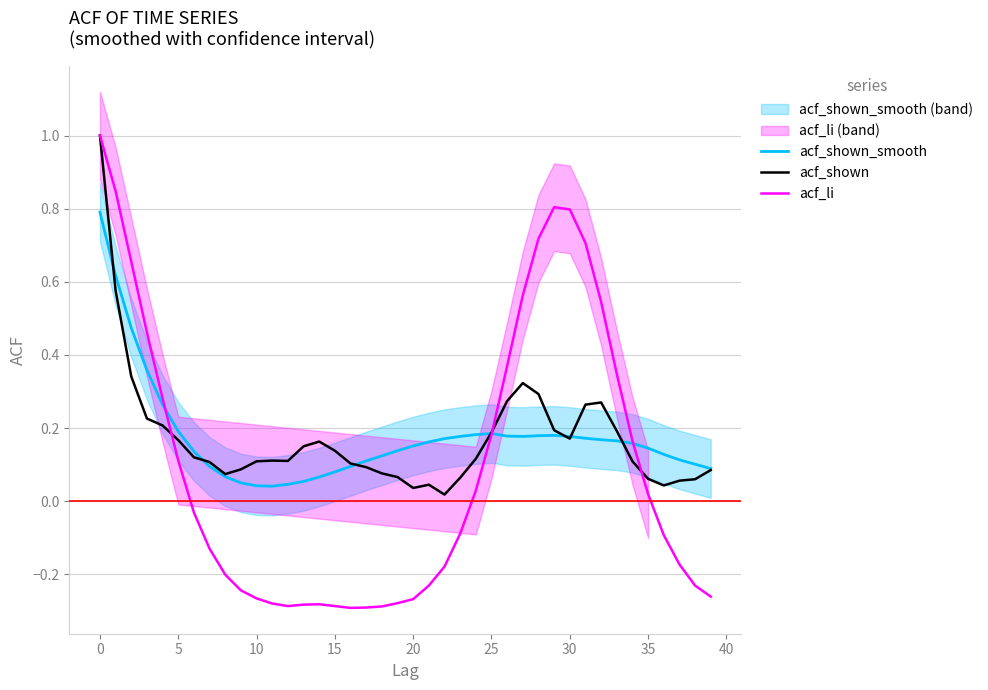

How many data points in acf_li are less than 0?

22